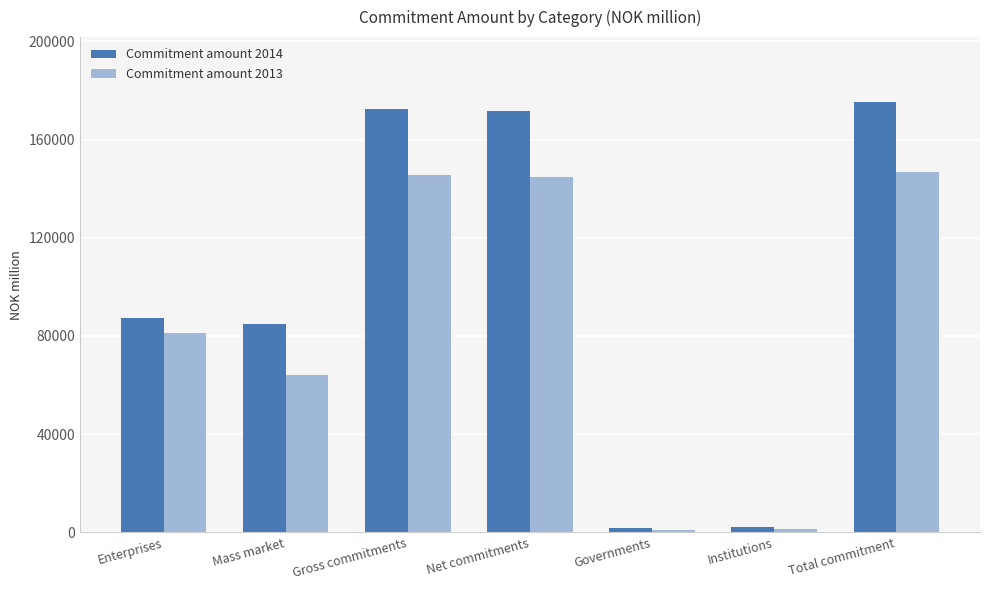

How many bars are there in each group?

2